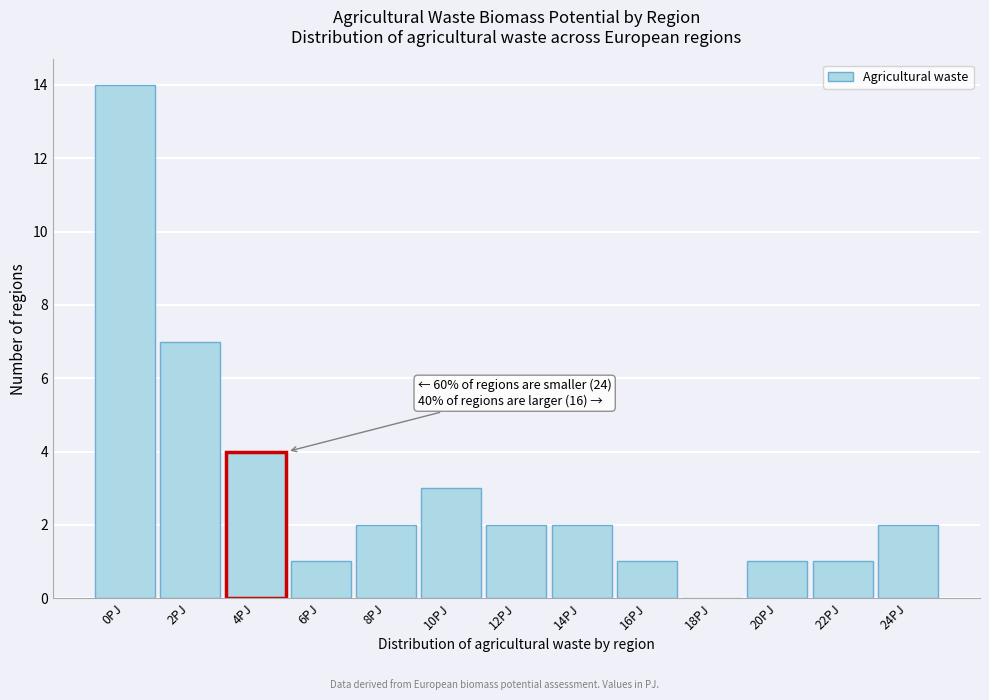

Reading right to left, extract all data points from this chart.

24PJ=2	22PJ=1	20PJ=1	18PJ=0	16PJ=1	14PJ=2	12PJ=2	10PJ=3	8PJ=2	6PJ=1	4PJ=4	2PJ=7	0PJ=14